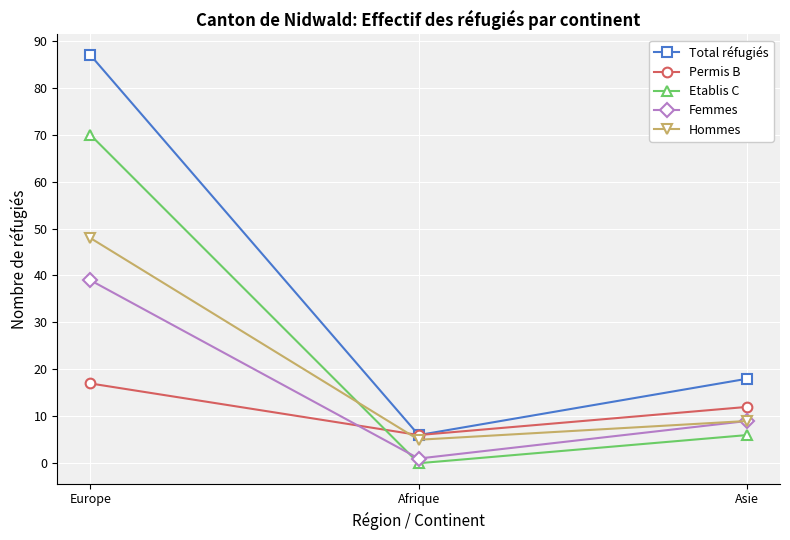

Between Europe and Asie, which series saw the biggest shift?

Total réfugiés